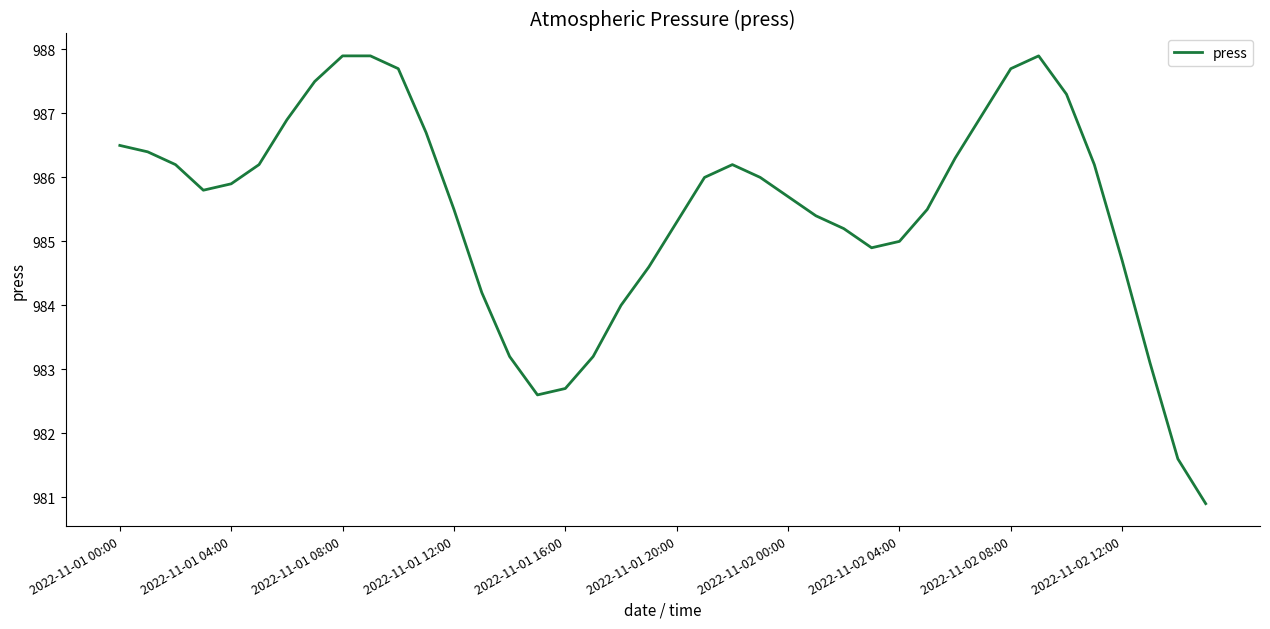

What is the difference between the maximum and minimum values?

7.0